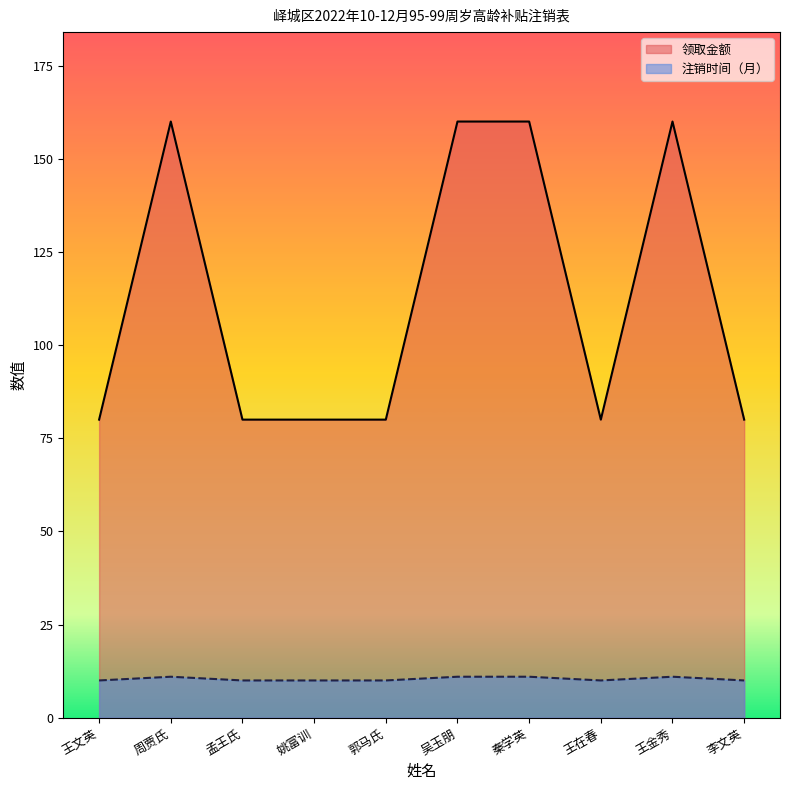

How many data points in 领取金额 are above 80?

4